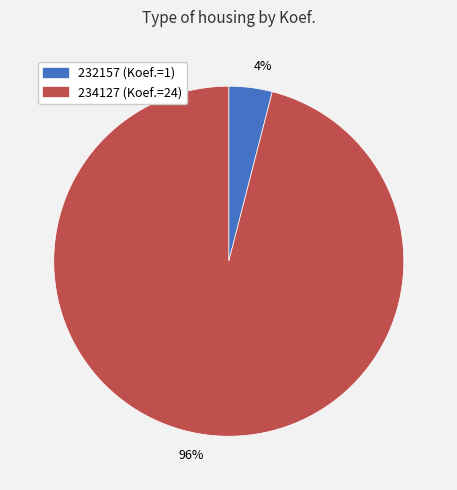

Does any single category account for the majority?

Yes